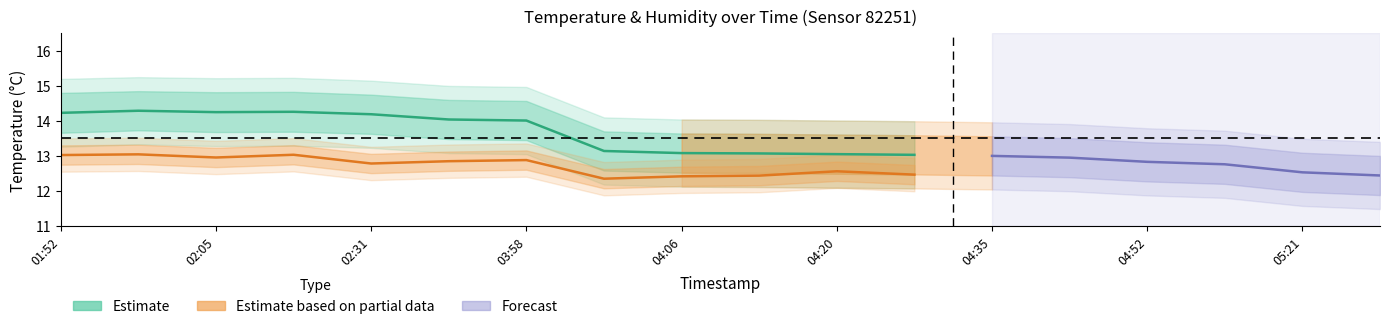

What is the average value of the Estimate based on partial data series?

12.7